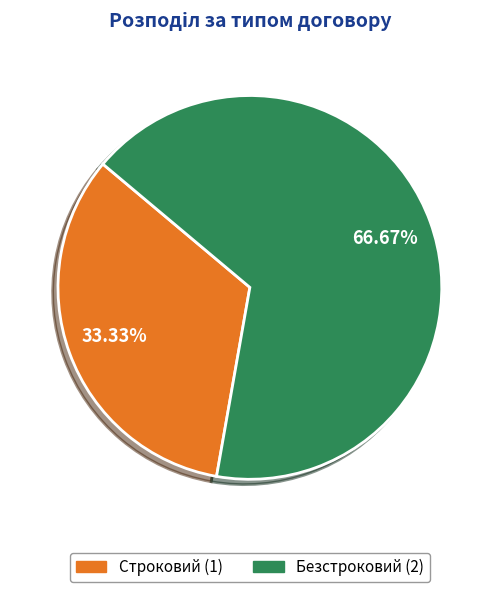

Which slice is the largest?

Безстроковий